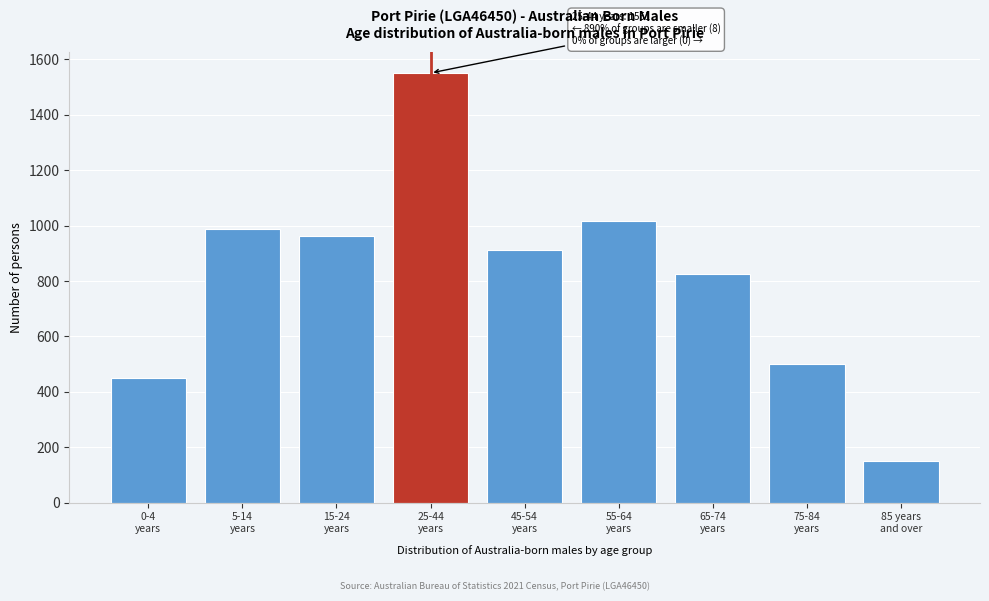

Reading left to right, extract all data points from this chart.

449	989	962	1551	913	1017	825	500	149